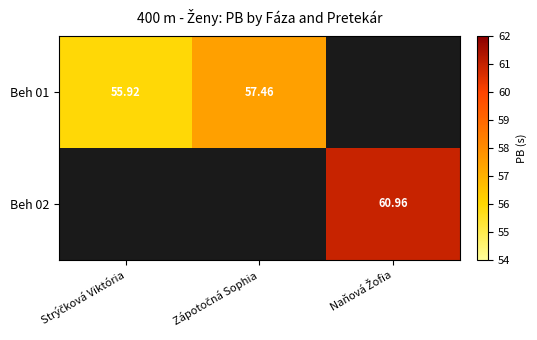

What is the difference between the maximum and minimum values in the Beh 01 series?

1.5